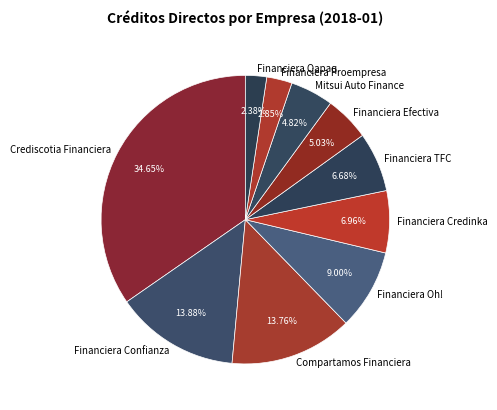

The Compartamos Financiera slice represents 14% of the pie. True or false?

True